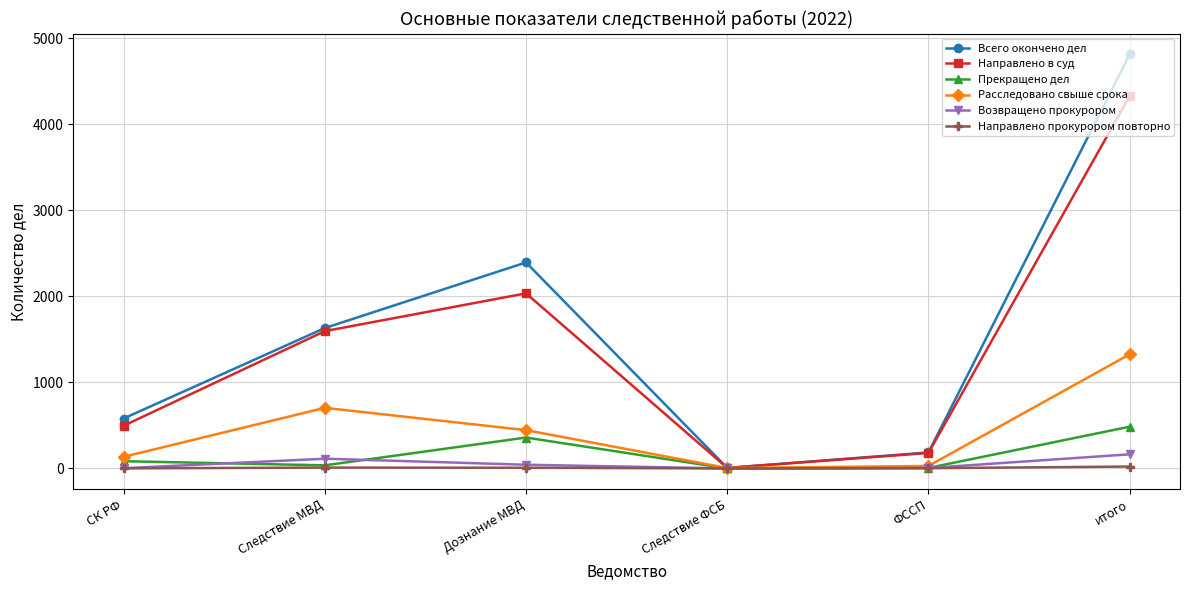

At how many categories does at least one series exceed 1712?

2